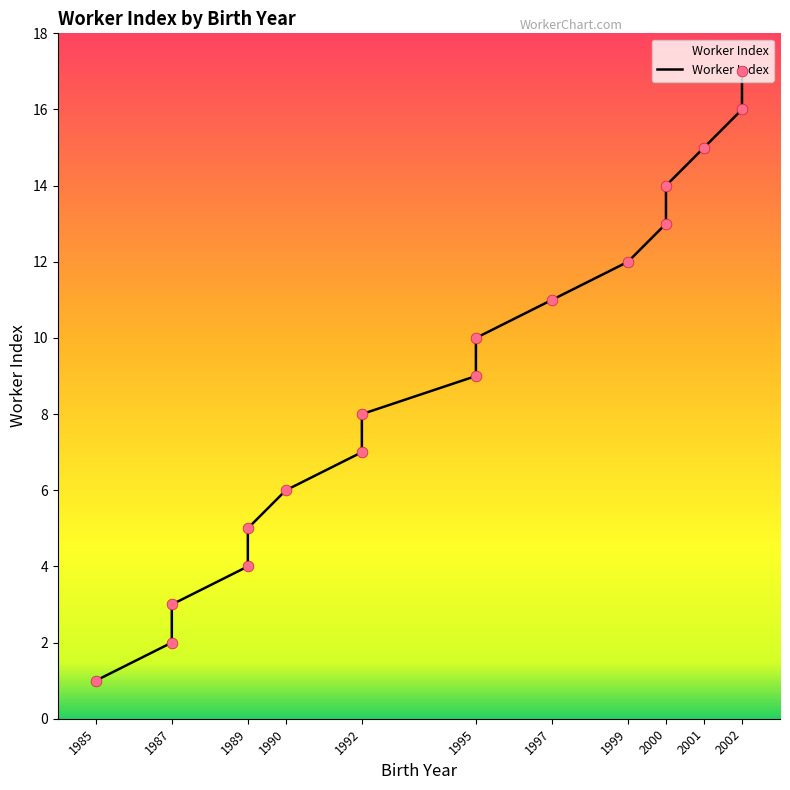

Which has a higher value, 1987 or 1995?

1995